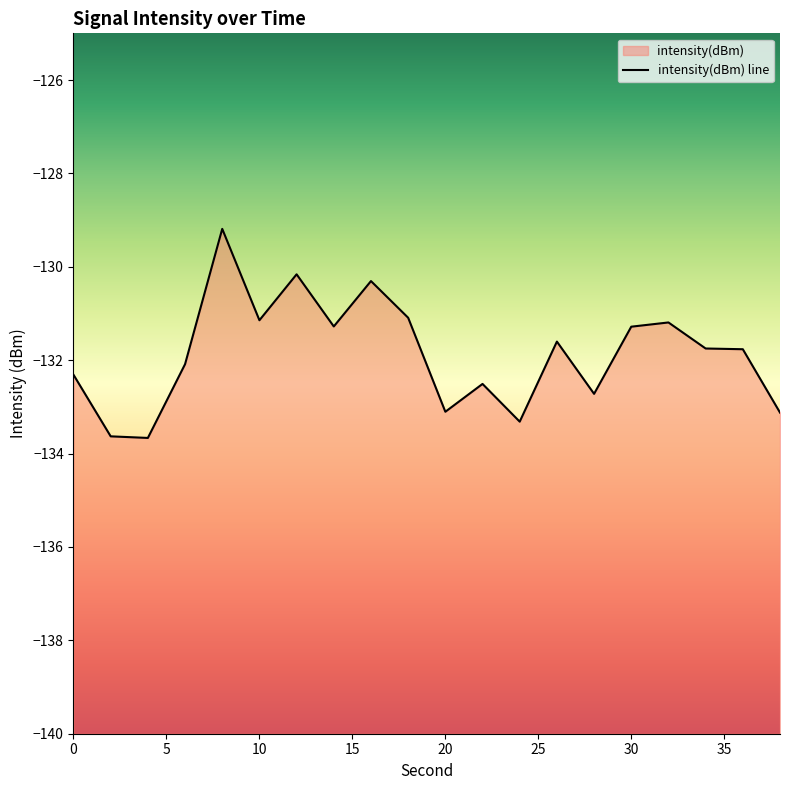

Is it true that the value at 32 is -195.8?

False